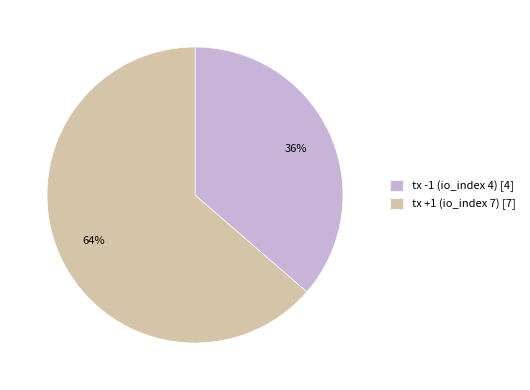

How many segments does this pie chart have?

2